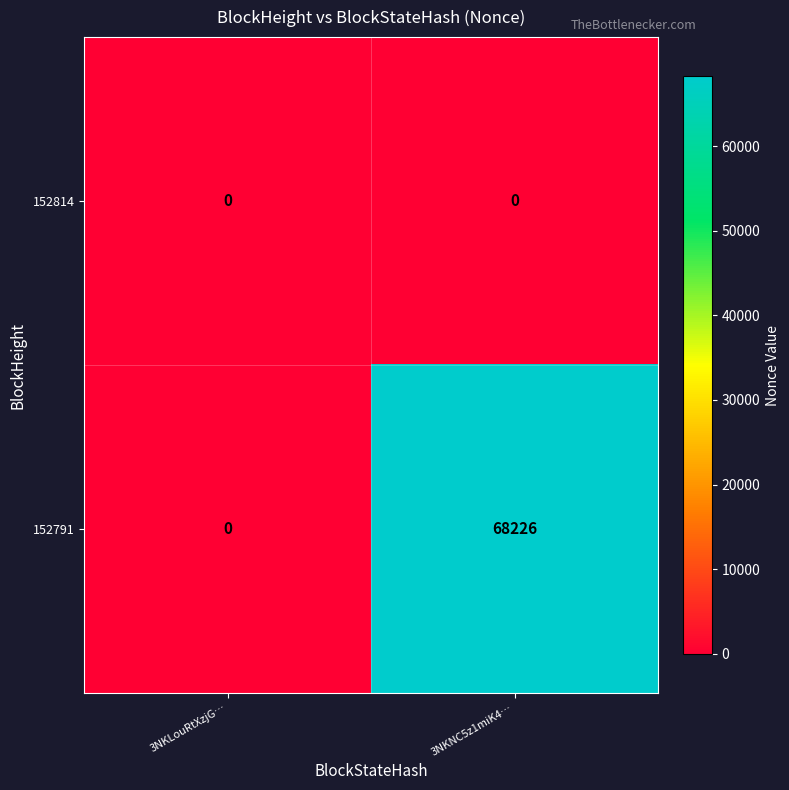

Reading left to right, list all the values displayed in this chart.

152814: 3NKLouRtXzjG…=0	3NKNC5z1miK4…=0
152791: 3NKLouRtXzjG…=0	3NKNC5z1miK4…=68226